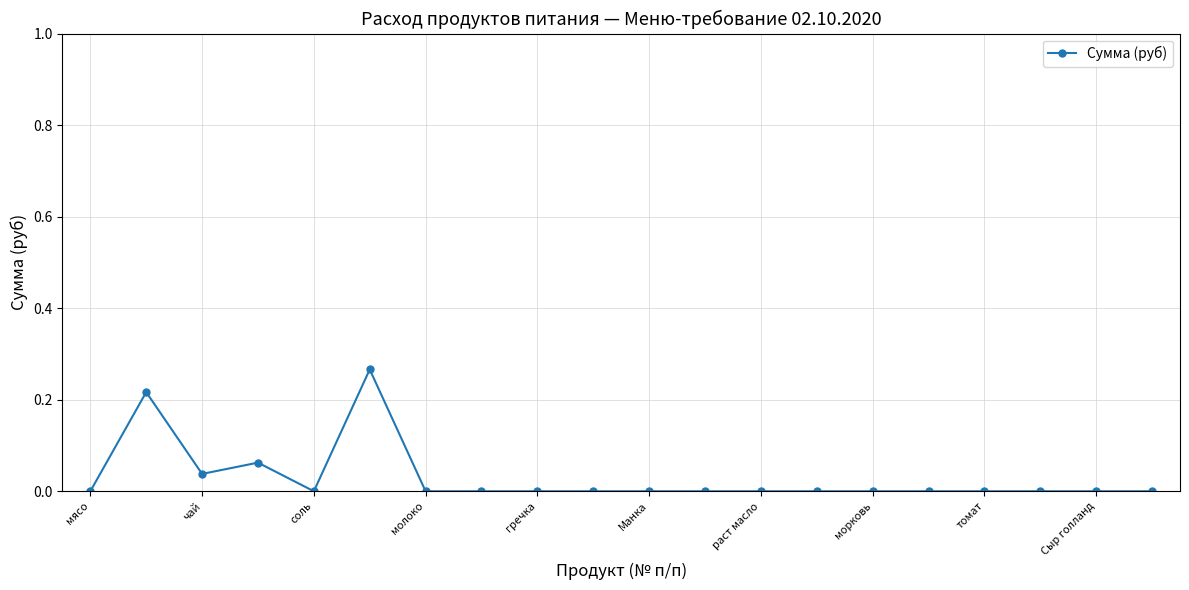

True or false: the data has more than 1 interior local peaks.

True